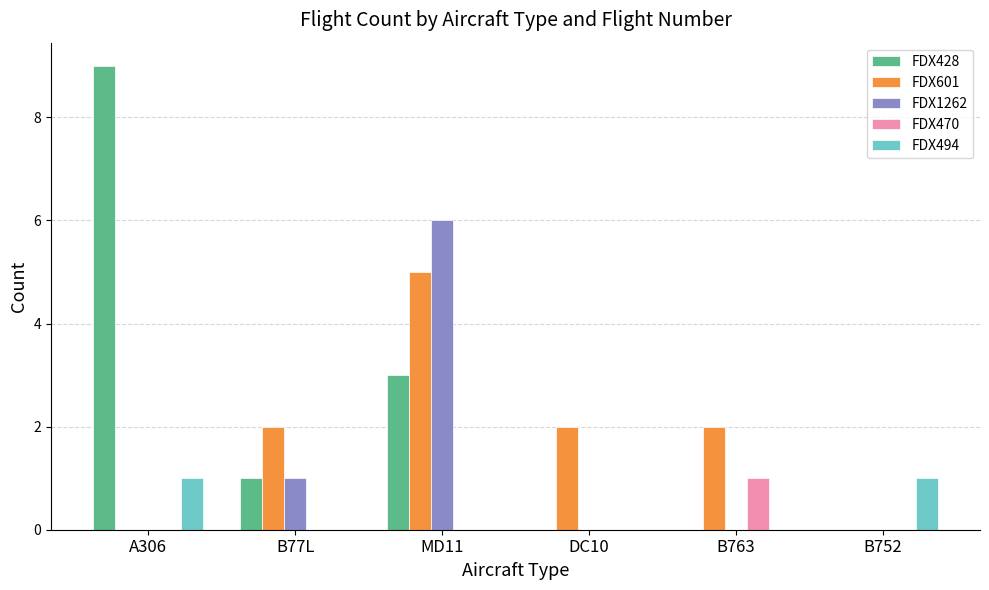

What are all the series names shown in the legend?

FDX428, FDX601, FDX1262, FDX470, FDX494